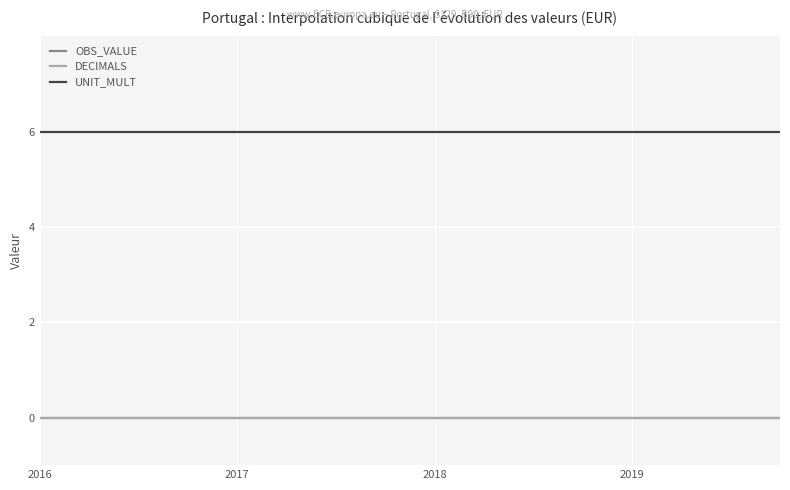

Which series has the widest spread of values?

OBS_VALUE